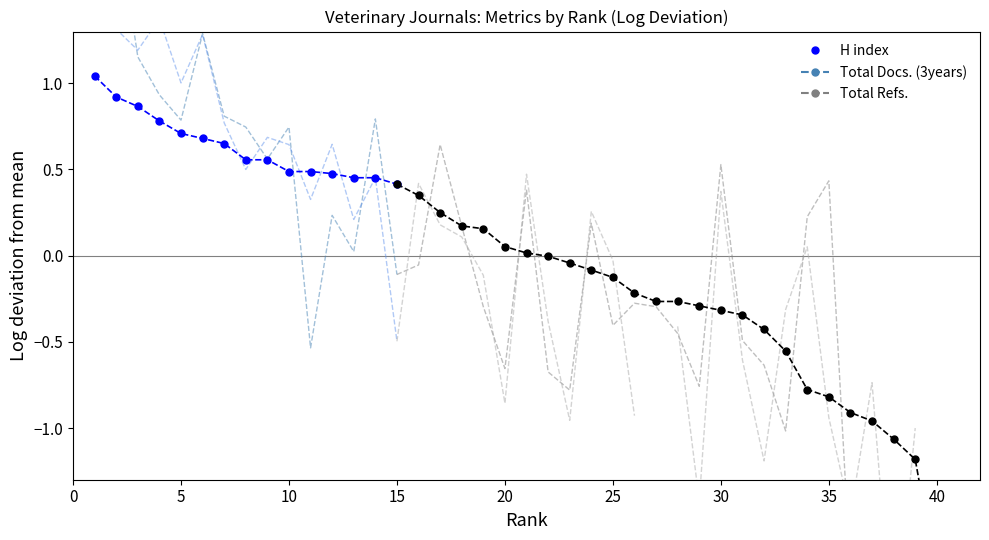

Which has a higher value, 20 or 35?

20